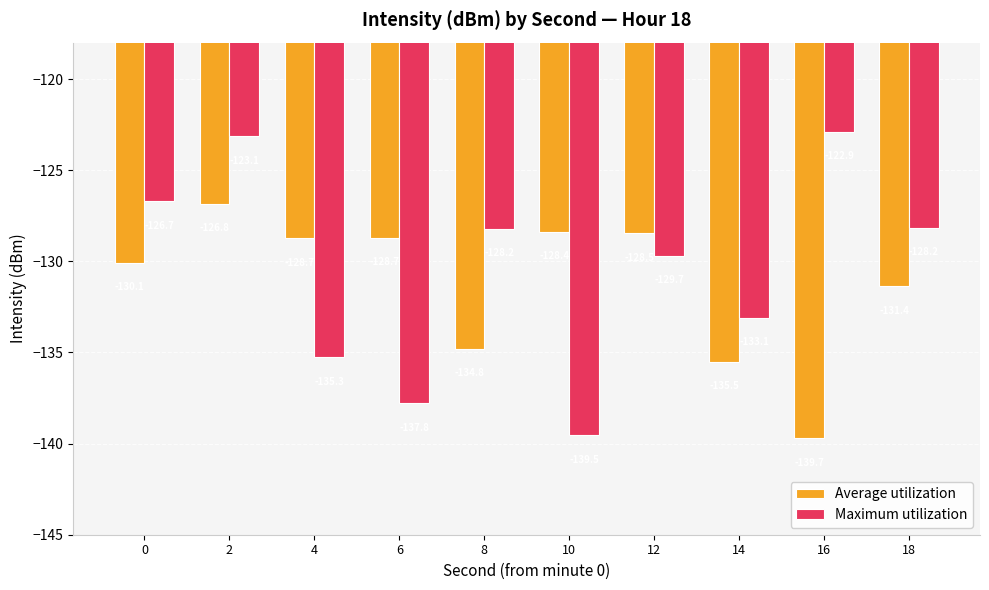

What is the approximate value of Average utilization at 8?

-134.8